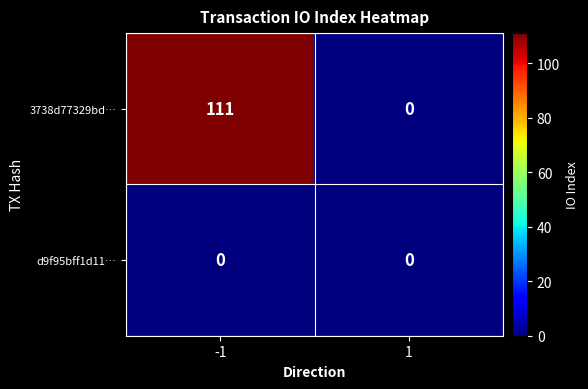

What is the spread (max minus min) of values at -1?

111